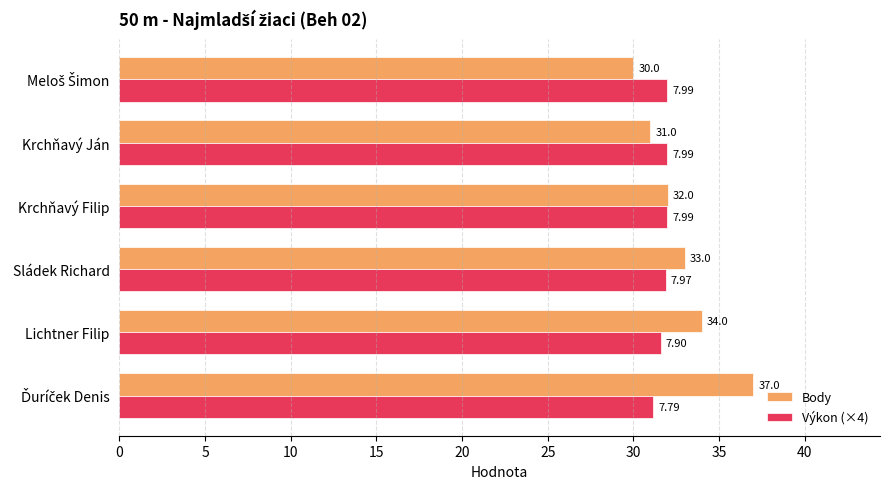

What is the average value of the Body series?

32.8